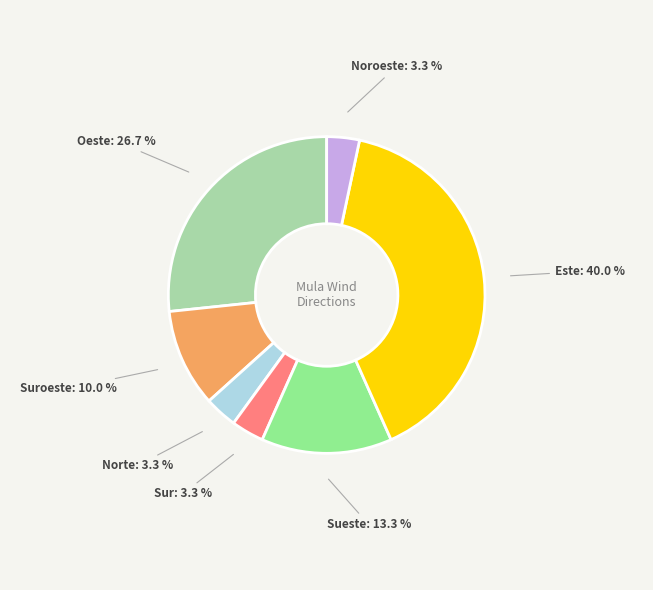

Does any single category account for the majority?

No